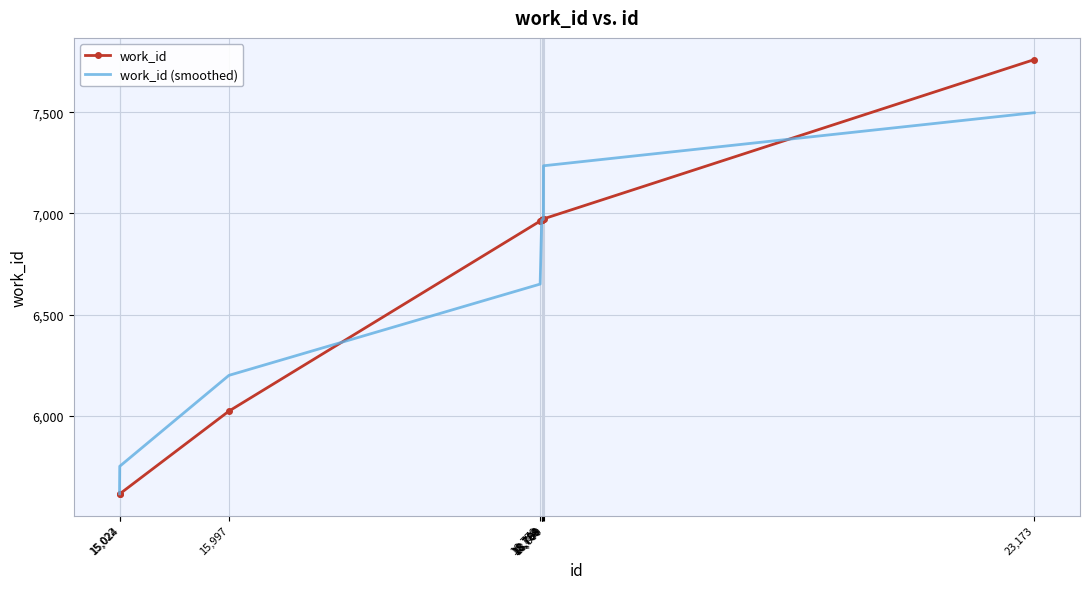

The value of work_id at 18,784 is 6967.0. True or false?

True